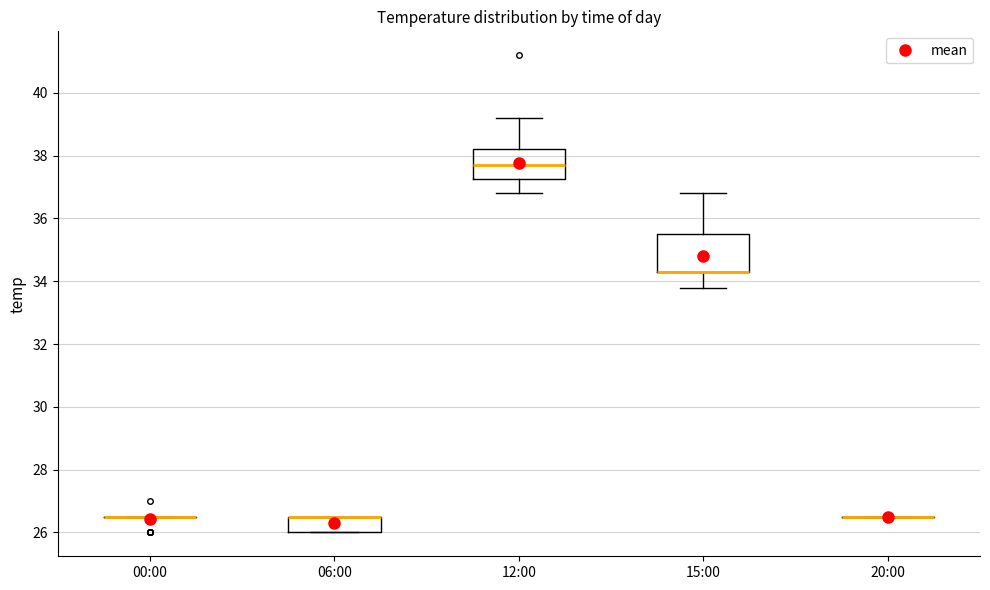

Reading left to right, transcribe this box plot: for each box, give where its median line is, the range the box spans, and where its two whiskers end, as read against the y-axis. The values are not printed on the chart, so give them approximately, as read against the axis.

00:00: box collapsed to a line at 26.6, whiskers 26.6 to 26.6
06:00: median 26.6 (drawn on the box's upper edge), box 26.0 to 26.6, whiskers 26.0 to 26.6
12:00: median 37.8, box 37.2 to 38.2, whiskers 36.8 to 39.2
15:00: median 34.4 (drawn on the box's lower edge), box 34.4 to 35.6, whiskers 33.8 to 36.8
20:00: box collapsed to a line at 26.6, whiskers 26.6 to 26.6